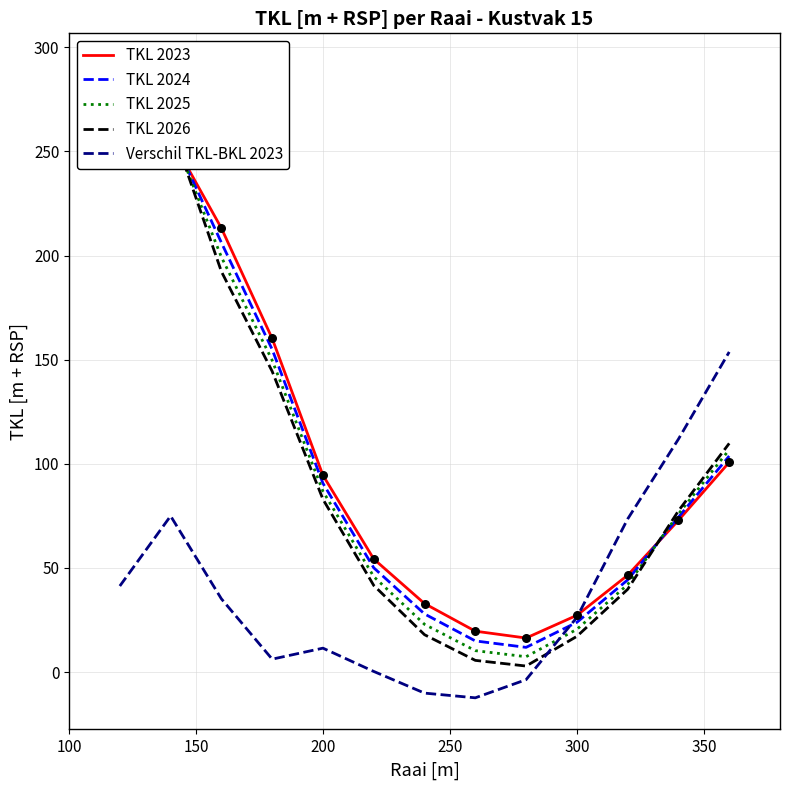

What are all the series names shown in the legend?

TKL 2023, TKL 2024, TKL 2025, TKL 2026, Verschil TKL-BKL 2023